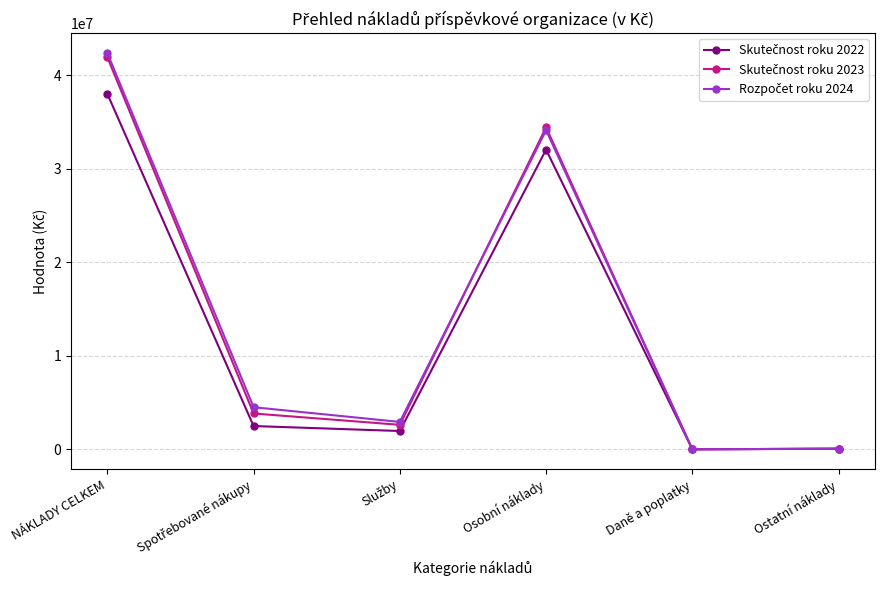

What is the label of the 6th point from the left?

Ostatní náklady